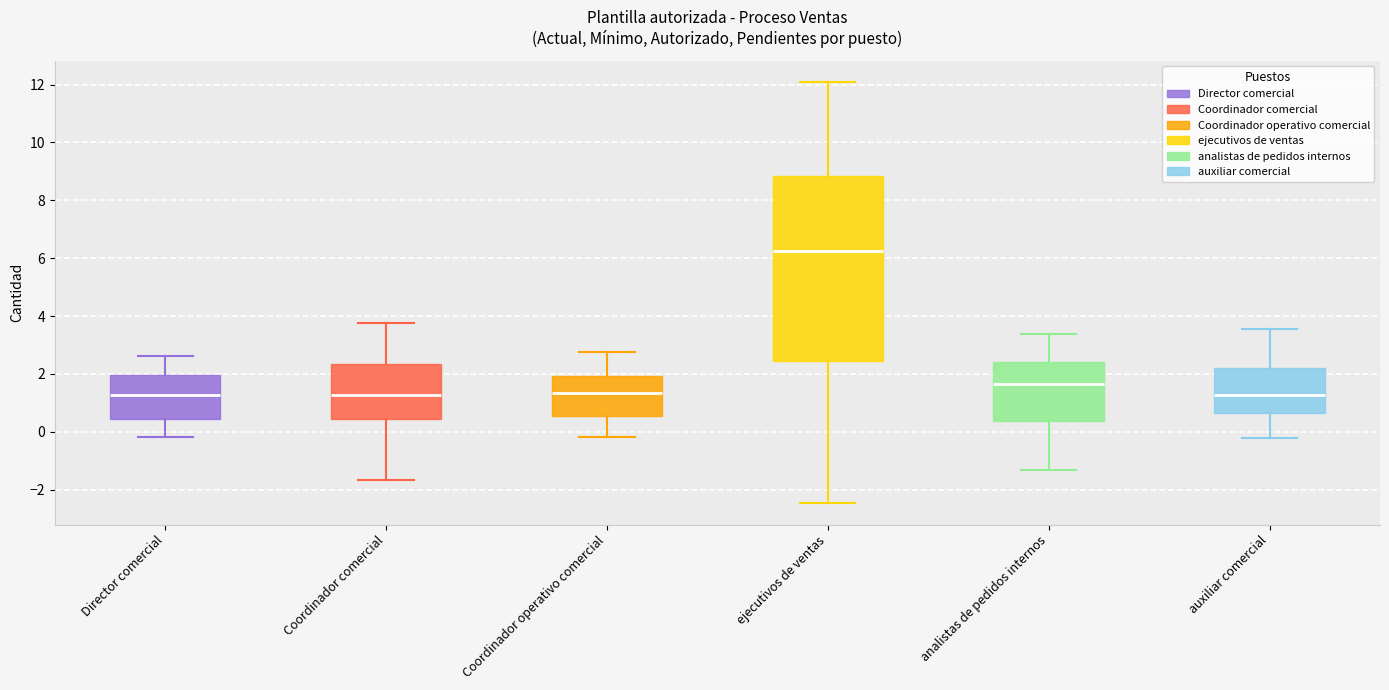

Reading left to right, transcribe this box plot: for each box, give where its median line is, the range the box spans, and where its two whiskers end, as read against the y-axis. The values are not printed on the chart, so give them approximately, as read against the axis.

Director comercial: median 1.2, box 0.4 to 2.0, whiskers -0.2 to 2.6
Coordinador comercial: median 1.2, box 0.4 to 2.4, whiskers -1.6 to 3.8
Coordinador operativo comercial: median 1.4, box 0.6 to 2.0, whiskers -0.2 to 2.8
ejecutivos de ventas: median 6.2, box 2.4 to 8.8, whiskers -2.4 to 12.0
analistas de pedidos internos: median 1.6, box 0.4 to 2.4, whiskers -1.4 to 3.4
auxiliar comercial: median 1.2, box 0.6 to 2.2, whiskers -0.2 to 3.6